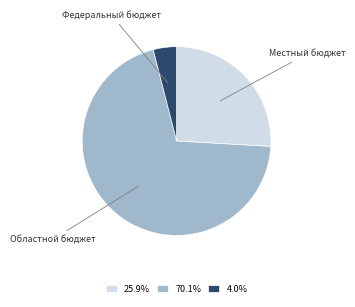

Combined, do Областной бюджет and Федеральный бюджет account for over 50%?

Yes